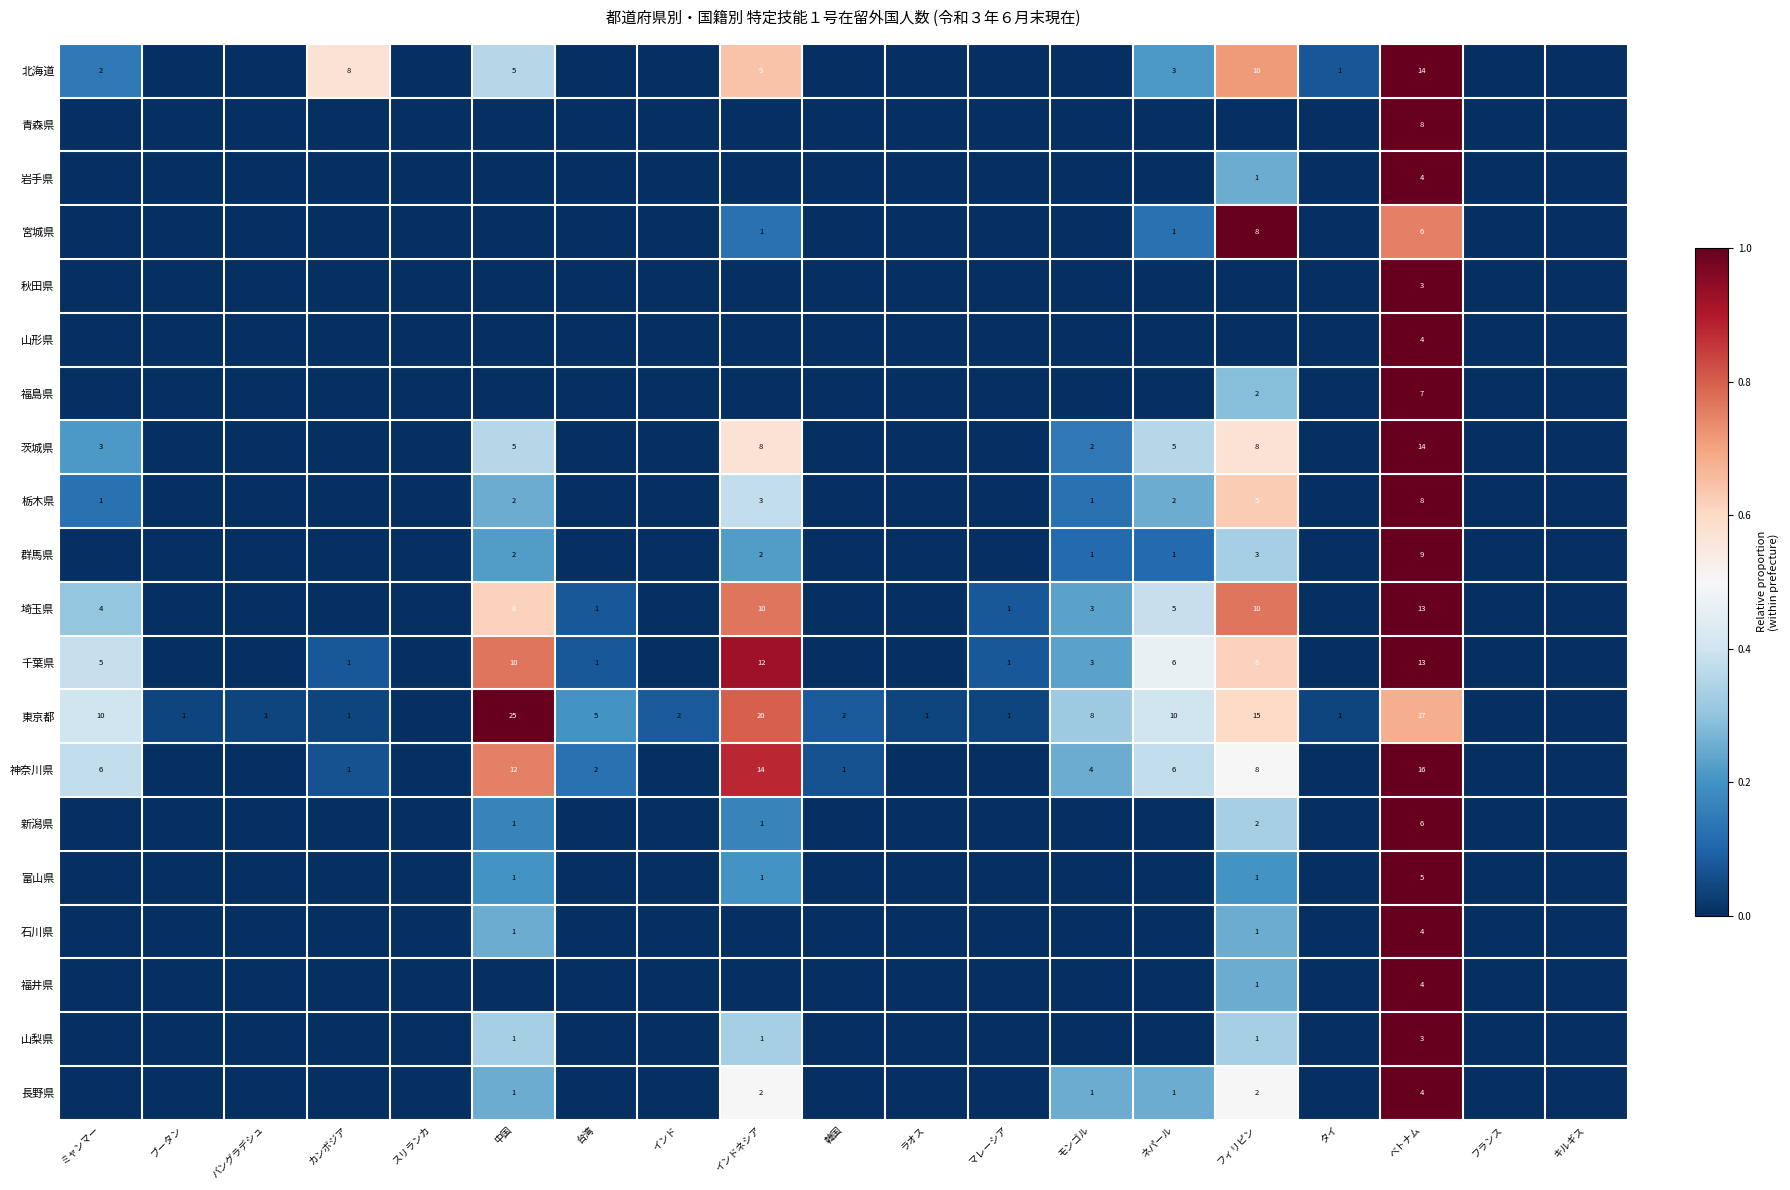

The value of 東京都 at ブータン is 1. True or false?

True